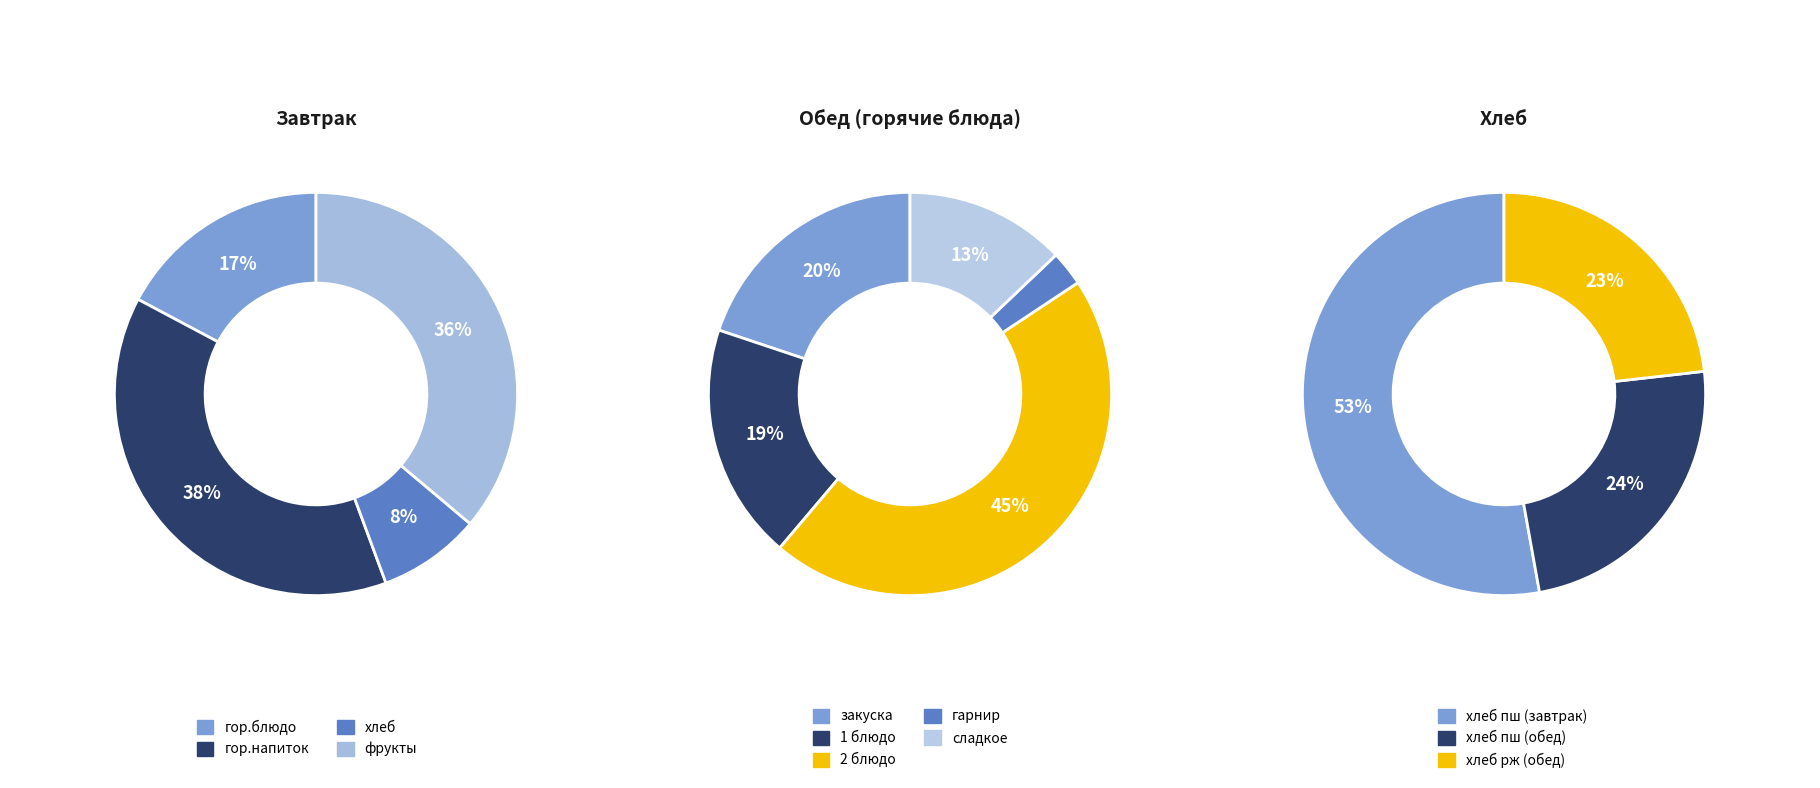

Does Обед (закуска) account for over 50% of the chart?

No